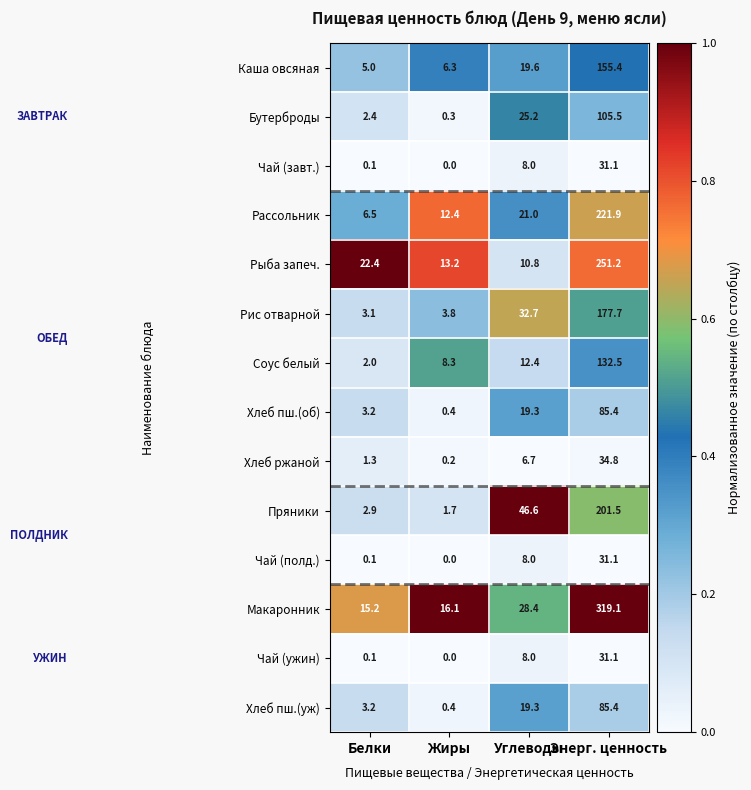

List the labels in order of Чай (завт.) value, largest first.

Энерг. ценность, Углеводы, Белки, Жиры